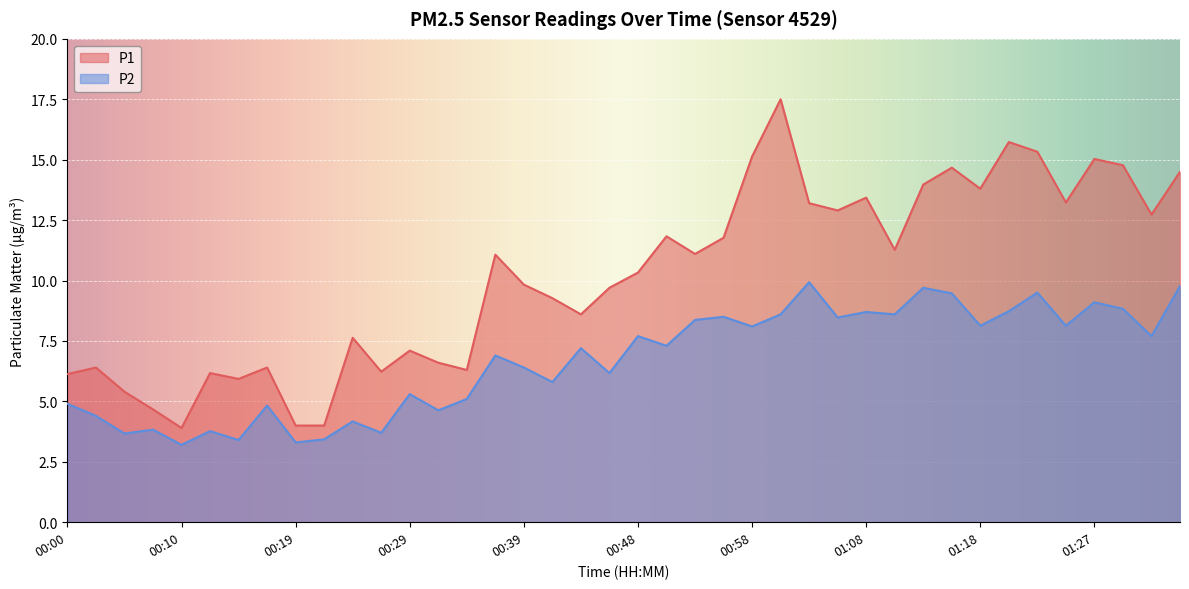

Reading left to right, transcribe all the data shown in this chart.

P1: 6.1	6.4	5.4	4.7	3.9	6.2	5.9	6.4	4.0	4.0	7.6	6.2	7.1	6.6	6.3	11.1	9.8	9.3	8.6	9.7	10.3	11.8	11.1	11.8	15.1	17.5	13.2	12.9	13.4	11.3	14.0	14.7	13.8	15.7	15.3	13.2	15.0	14.8	12.7	14.5
P2: 4.9	4.4	3.7	3.8	3.2	3.8	3.4	4.8	3.3	3.4	4.2	3.7	5.3	4.6	5.1	6.9	6.4	5.8	7.2	6.2	7.7	7.3	8.4	8.5	8.1	8.6	9.9	8.5	8.7	8.6	9.7	9.5	8.1	8.7	9.5	8.1	9.1	8.8	7.7	9.8